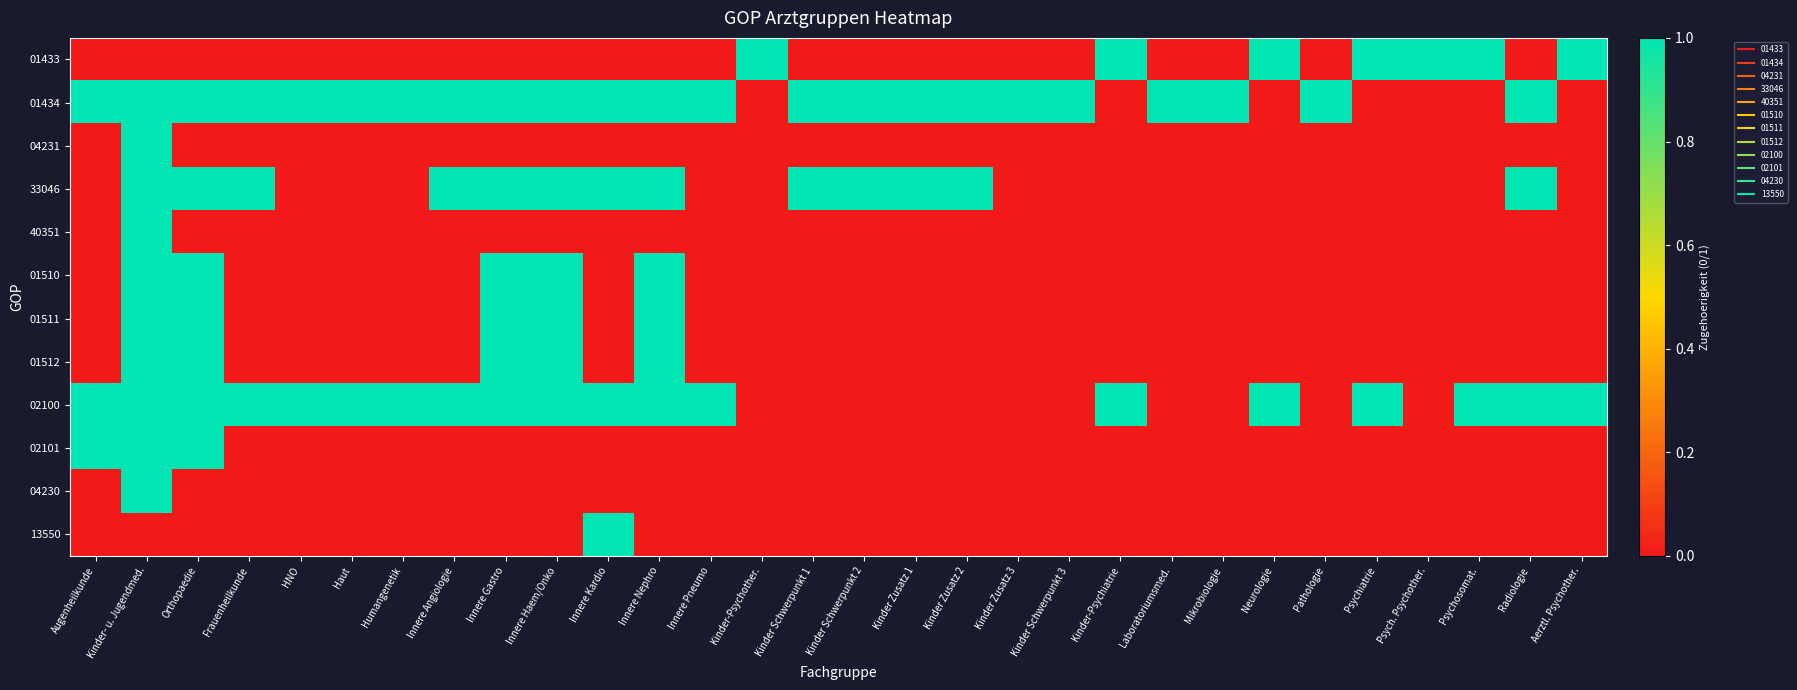

Between Augenheilkunde and Frauenheilkunde, which series saw the biggest shift?

33046